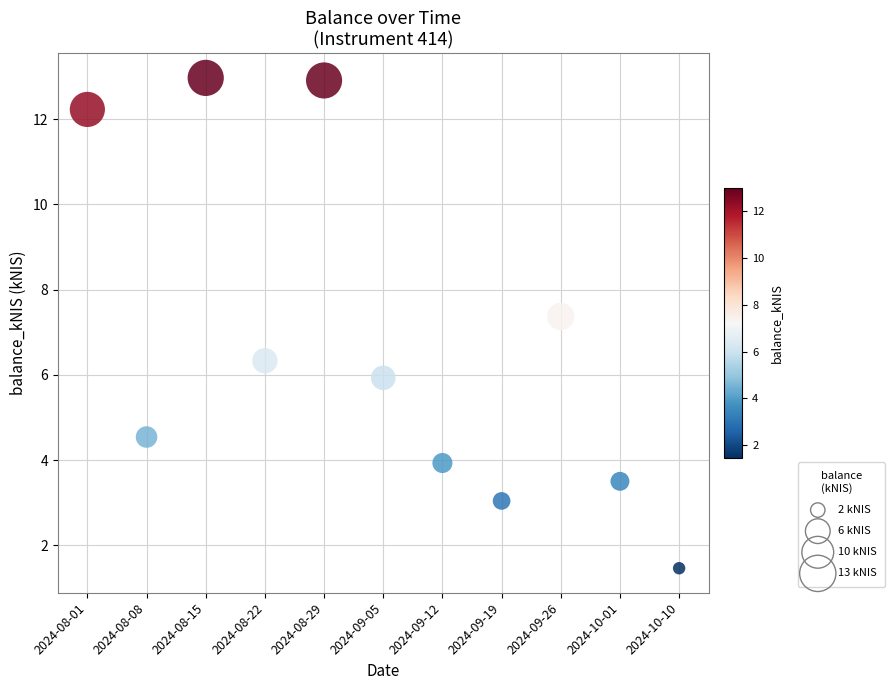

What is the range of Y values (max minus min)?

11.5